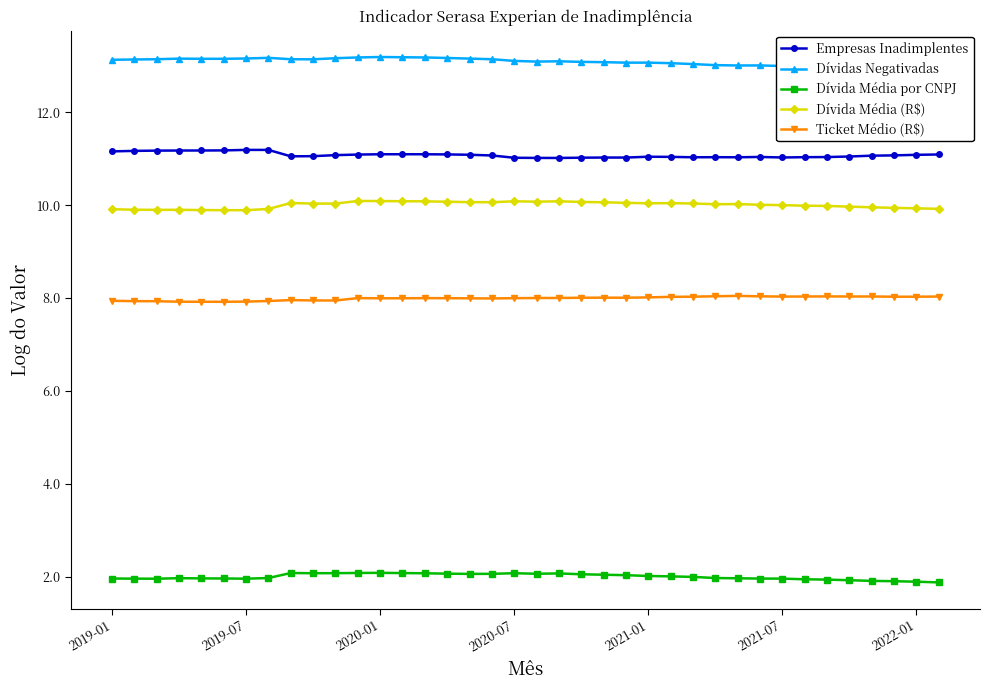

True or false: Dívidas Negativadas and Dívida Média por CNPJ intersect in this chart.

False